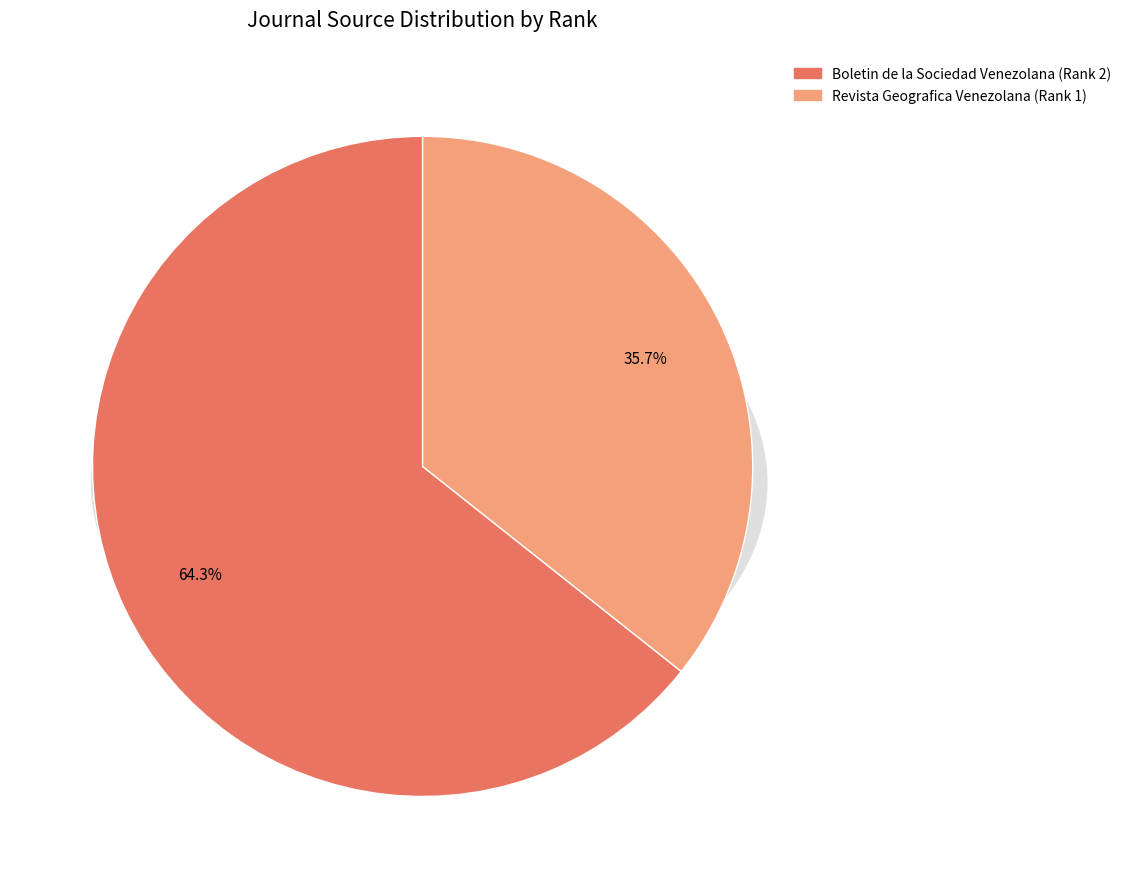

Does 1 represent more than half of the total?

No